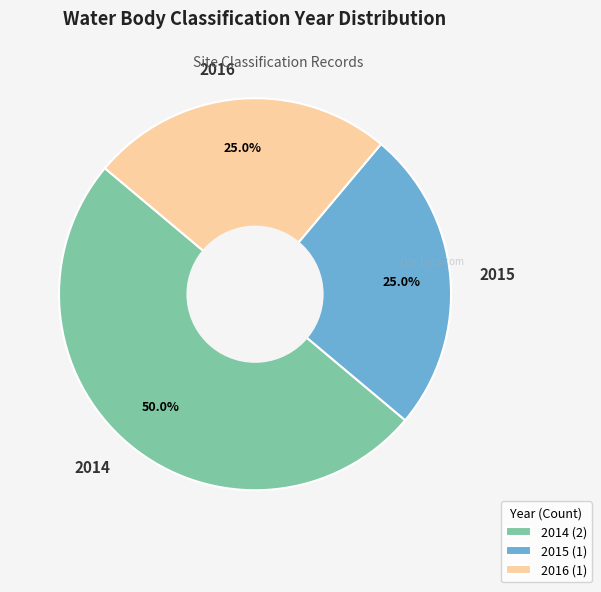

Approximately how many times larger is the value at 2014 compared to 2015?

2.0